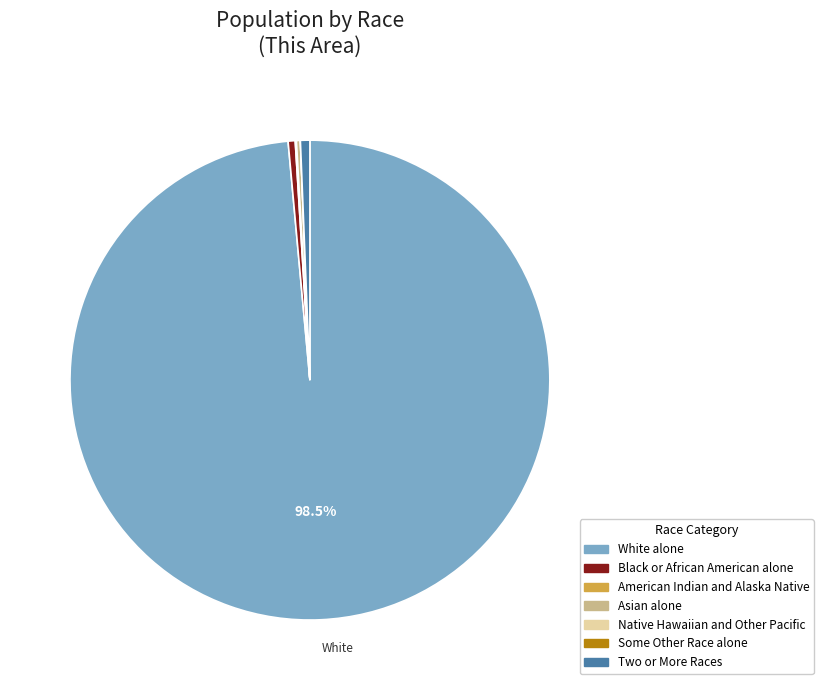

Is there any slice that represents more than half of the pie?

Yes